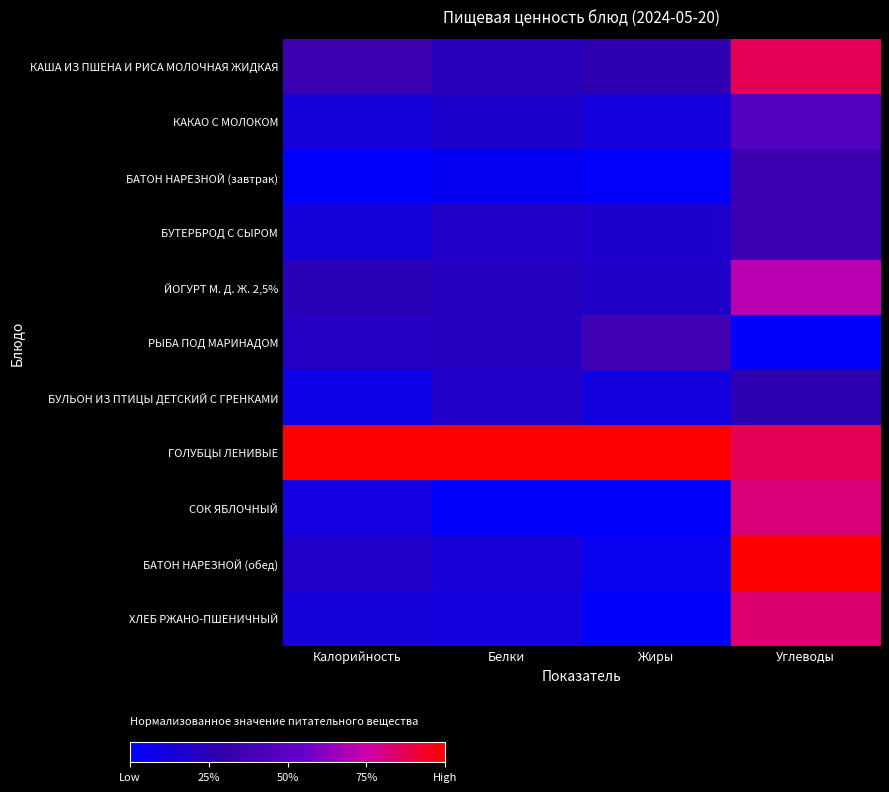

Reading left to right, what are all the values shown in this chart?

КАША ИЗ ПШЕНА И РИСА МОЛОЧНАЯ ЖИДКАЯ: Калорийность=0.3	Белки=0.2	Жиры=0.3	Углеводы=0.9
КАКАО С МОЛОКОМ: Калорийность=0.1	Белки=0.2	Жиры=0.1	Углеводы=0.5
БАТОН НАРЕЗНОЙ (завтрак): Калорийность=0.0	Белки=0.0	Жиры=0.0	Углеводы=0.4
БУТЕРБРОД С СЫРОМ: Калорийность=0.1	Белки=0.2	Жиры=0.2	Углеводы=0.4
ЙОГУРТ М. Д. Ж. 2,5%: Калорийность=0.2	Белки=0.2	Жиры=0.2	Углеводы=0.7
РЫБА ПОД МАРИНАДОМ: Калорийность=0.2	Белки=0.2	Жиры=0.4	Углеводы=0.0
БУЛЬОН ИЗ ПТИЦЫ ДЕТСКИЙ С ГРЕНКАМИ: Калорийность=0.1	Белки=0.2	Жиры=0.1	Углеводы=0.3
ГОЛУБЦЫ ЛЕНИВЫЕ: Калорийность=1.0	Белки=1.0	Жиры=1.0	Углеводы=0.9
СОК ЯБЛОЧНЫЙ: Калорийность=0.1	Белки=0.0	Жиры=0.0	Углеводы=0.8
БАТОН НАРЕЗНОЙ (обед): Калорийность=0.2	Белки=0.1	Жиры=0.0	Углеводы=1.0
ХЛЕБ РЖАНО-ПШЕНИЧНЫЙ: Калорийность=0.1	Белки=0.1	Жиры=0.0	Углеводы=0.8